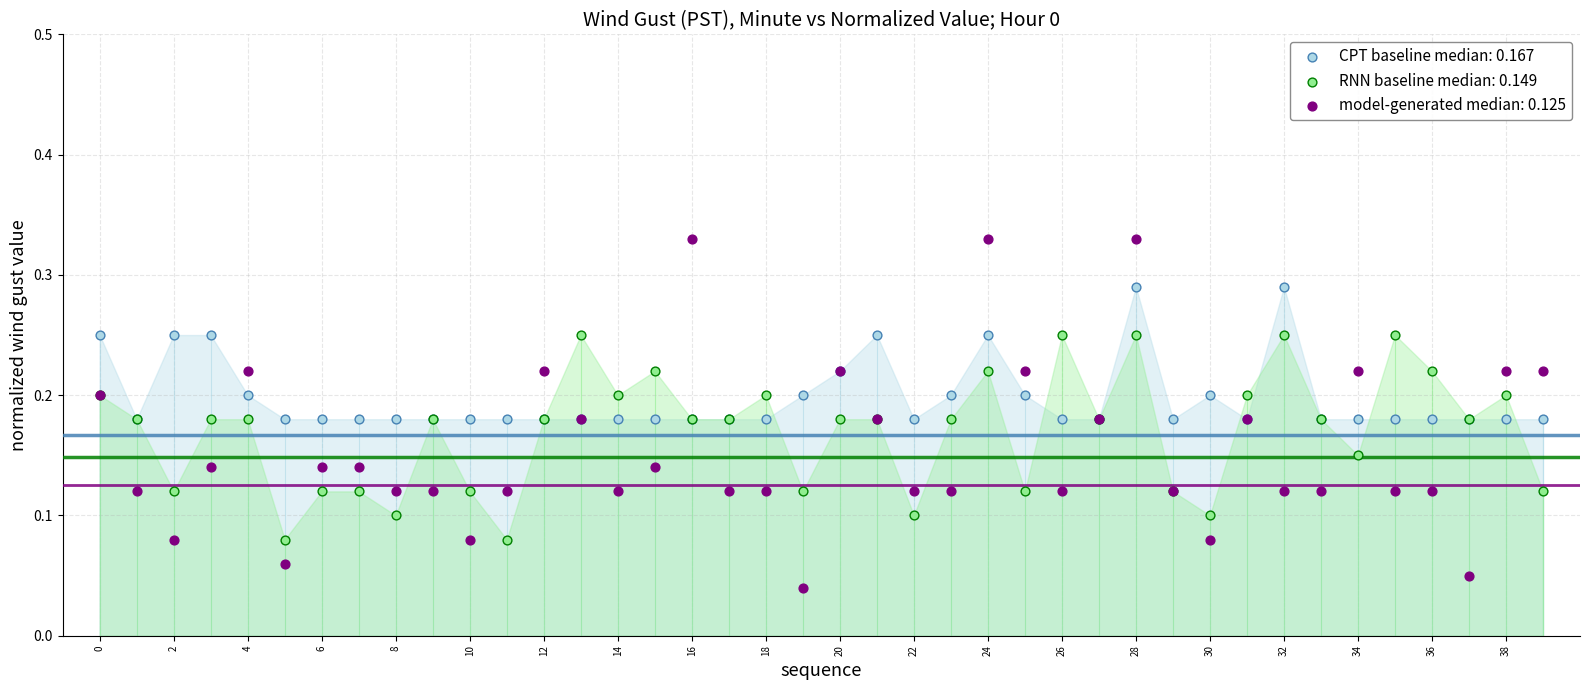

Which series reaches the minimum Y coordinate?

model-generated median: 0.125